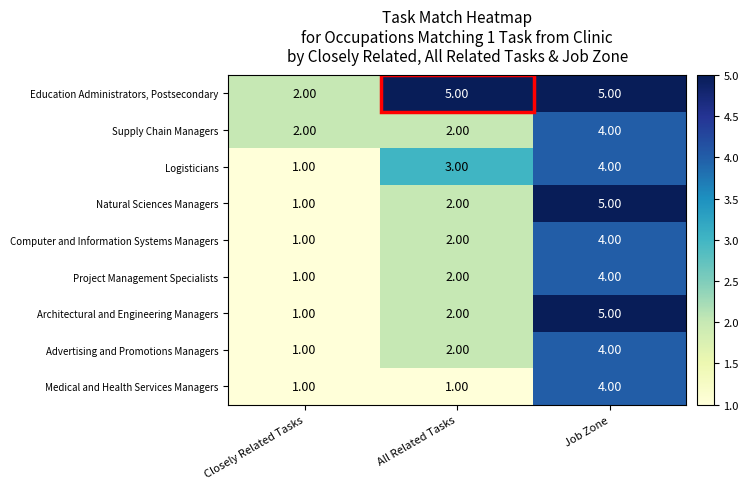

How many categories are shown in the chart?

3